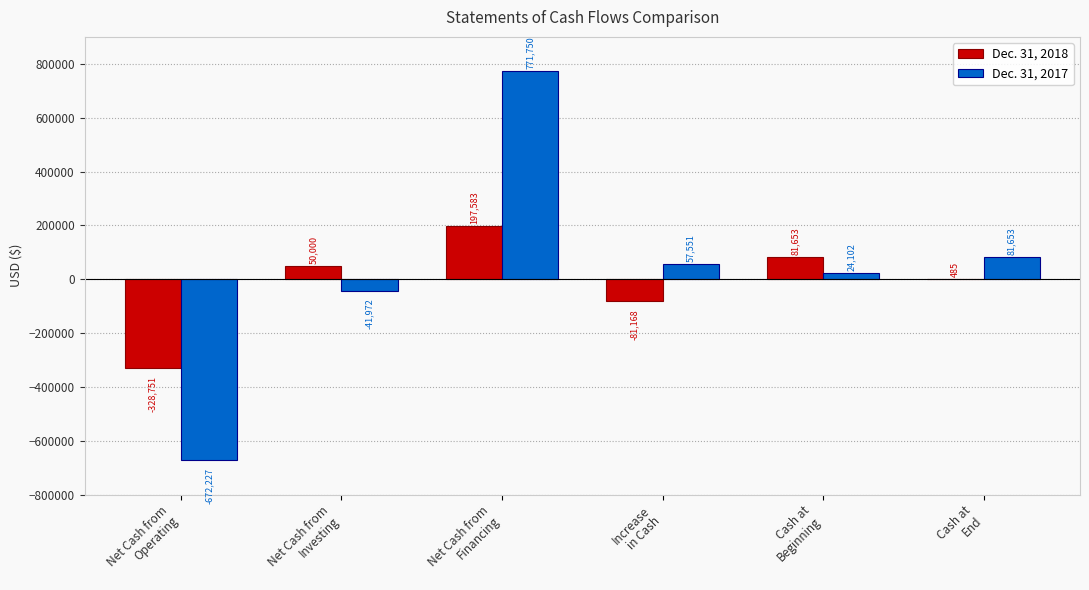

Is it true that Dec. 31, 2017 equals -41972 at Net Cash from
Investing?

True